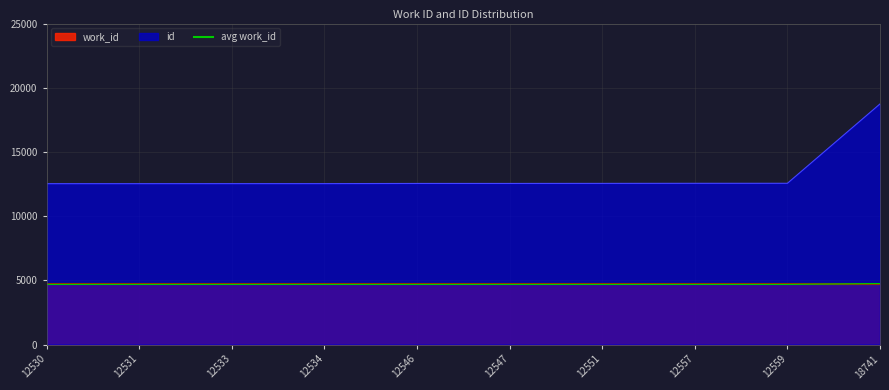

Which series changed the most between 12547 and 18741?

id